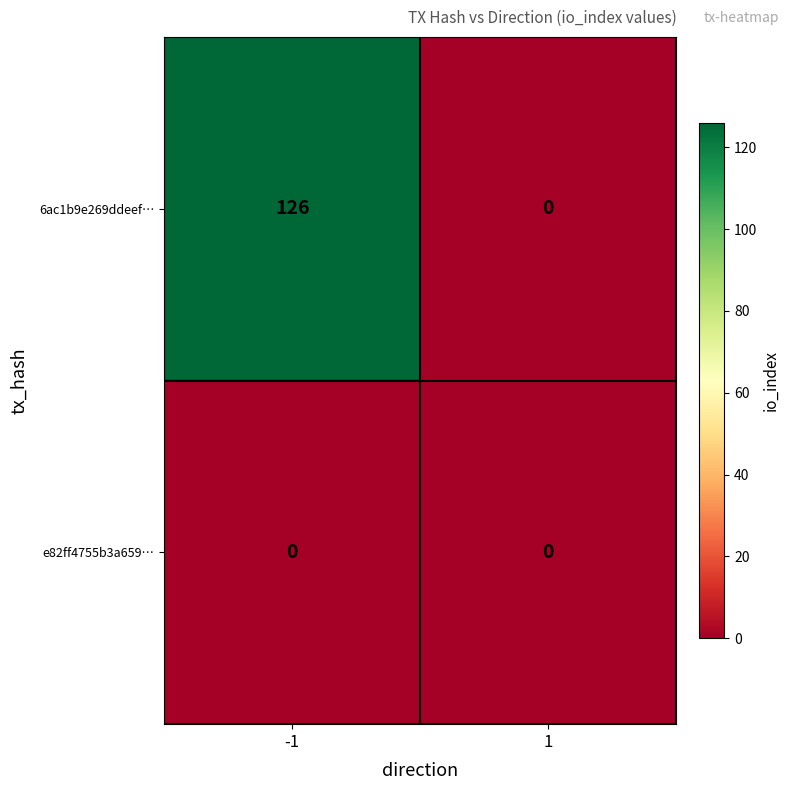

The e82ff4755b3a659… series shows 0 at 1. True or false?

True